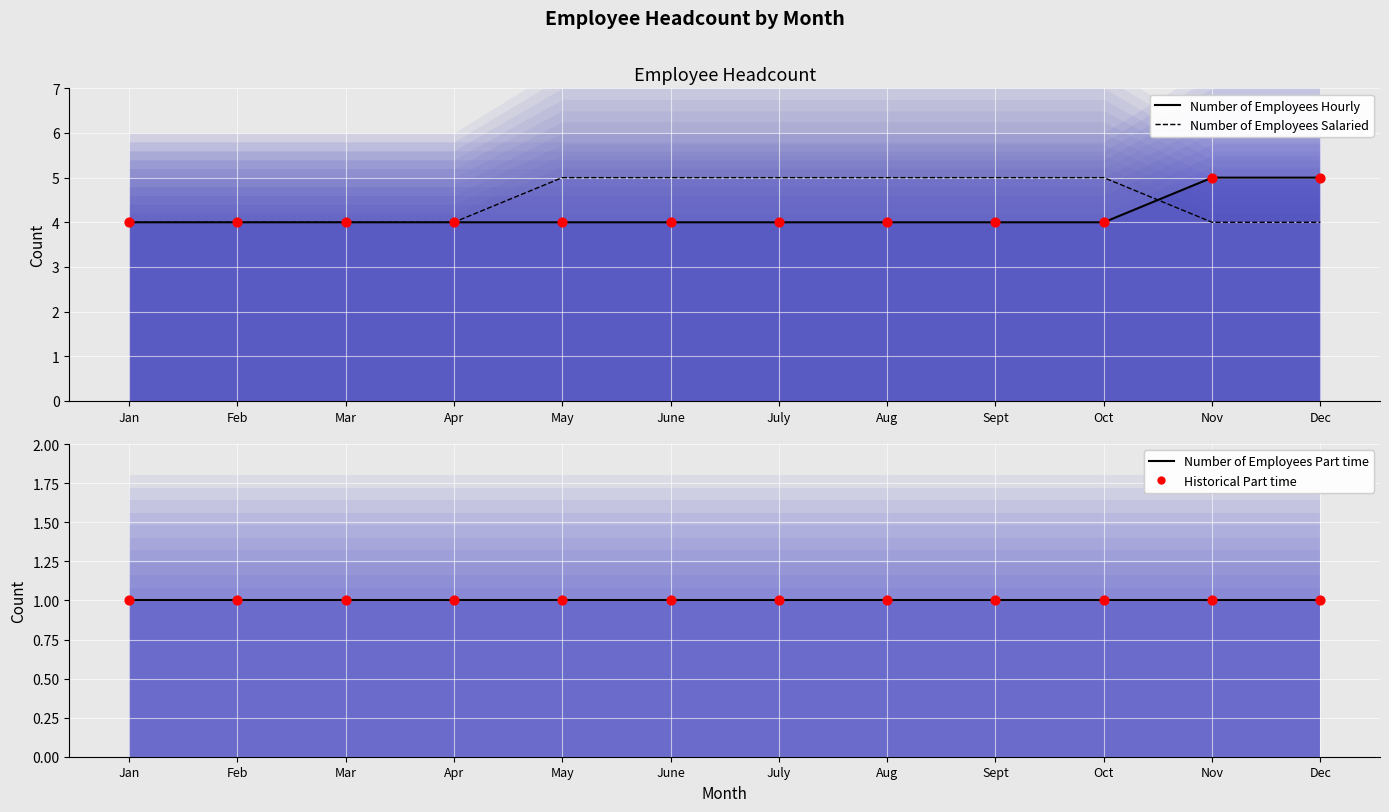

Which series has the largest Y range (max minus min)?

Number of Employees Hourly